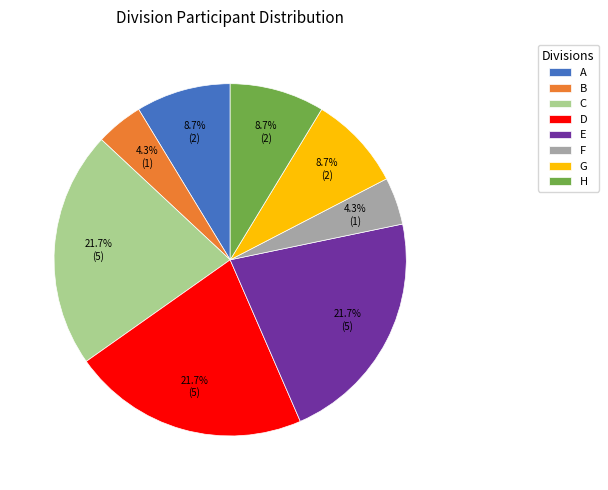

What portion of the pie excludes G?

91.3%